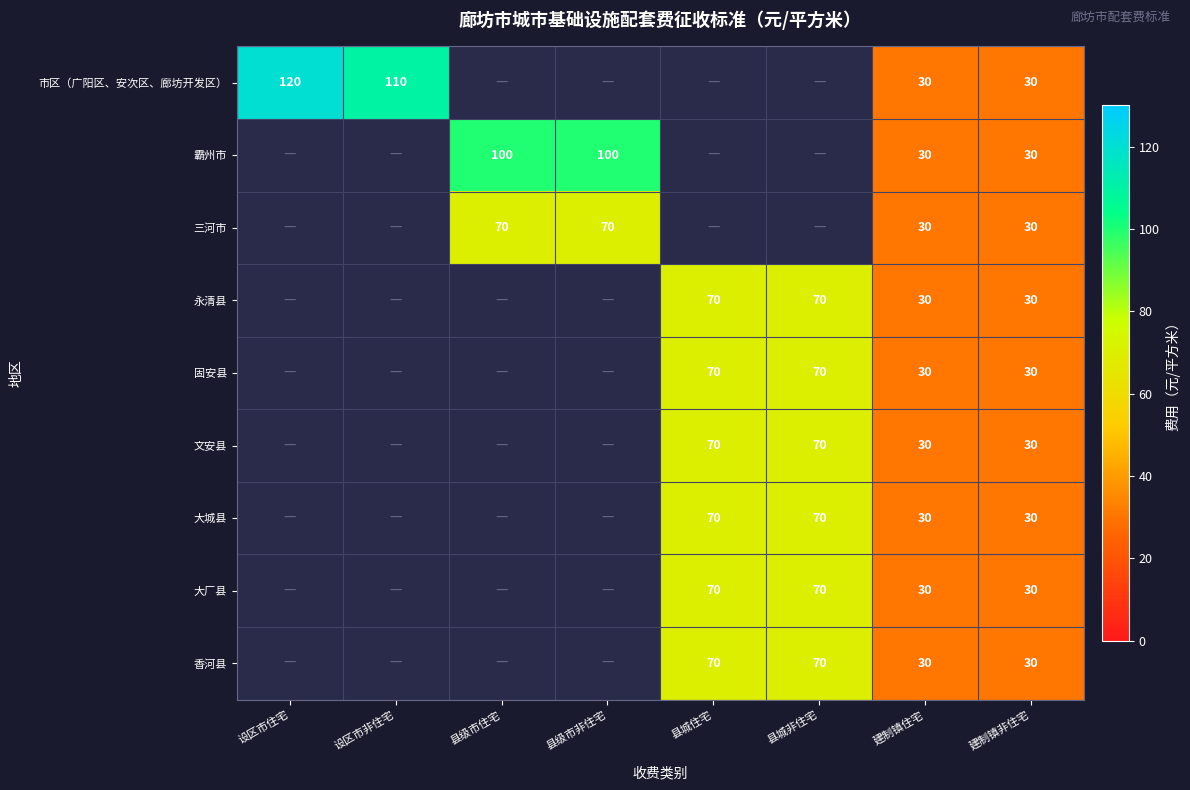

Is it true that 香河县 equals 49 at 县城住宅?

False